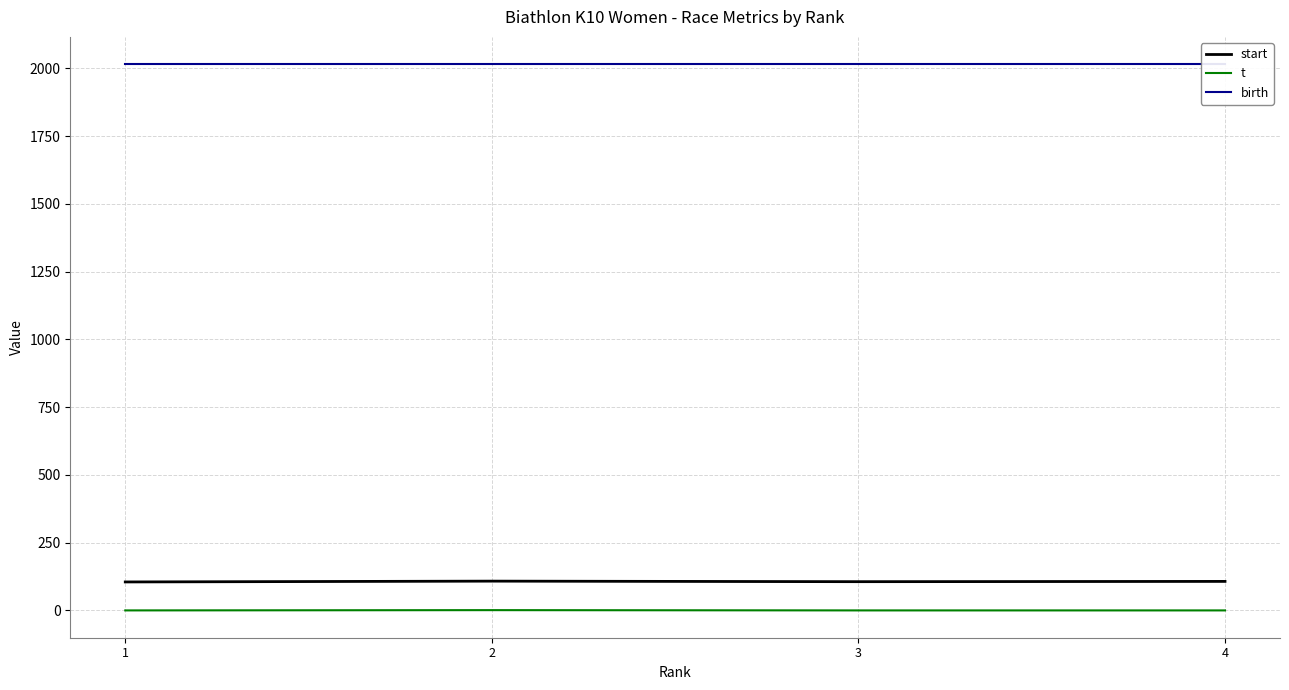

True or false: t and birth cross at least once.

False